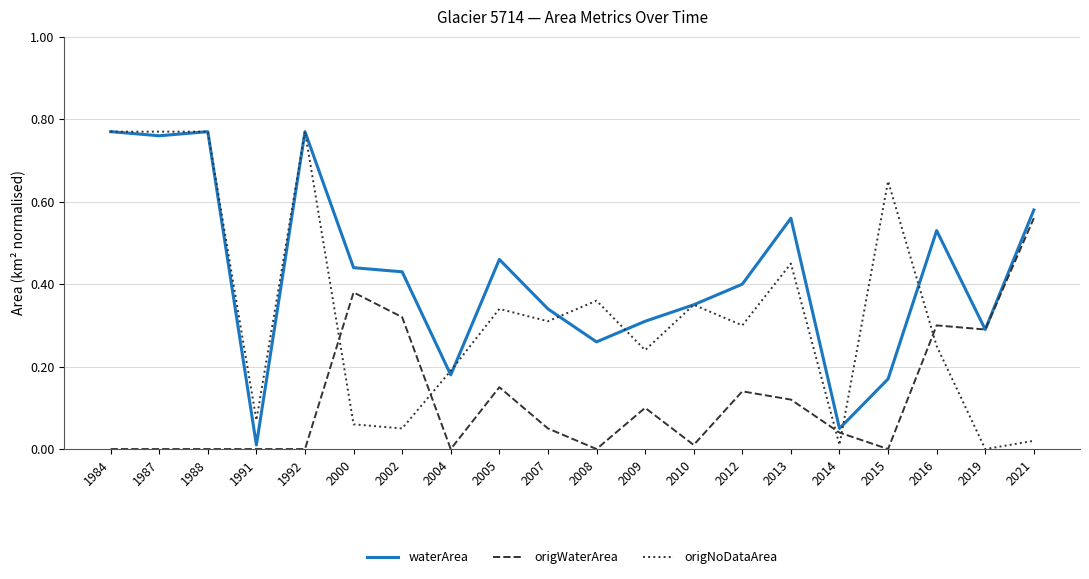

How many times do origNoDataArea and origWaterArea cross each other?

5